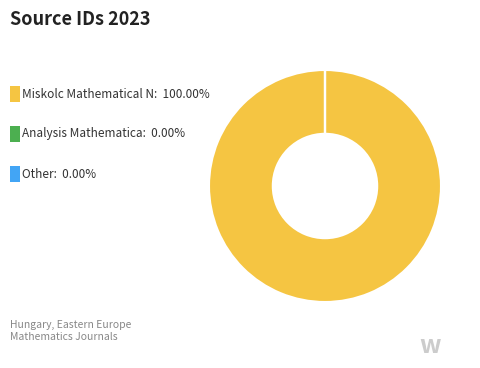

Is there any slice that represents more than half of the pie?

Yes